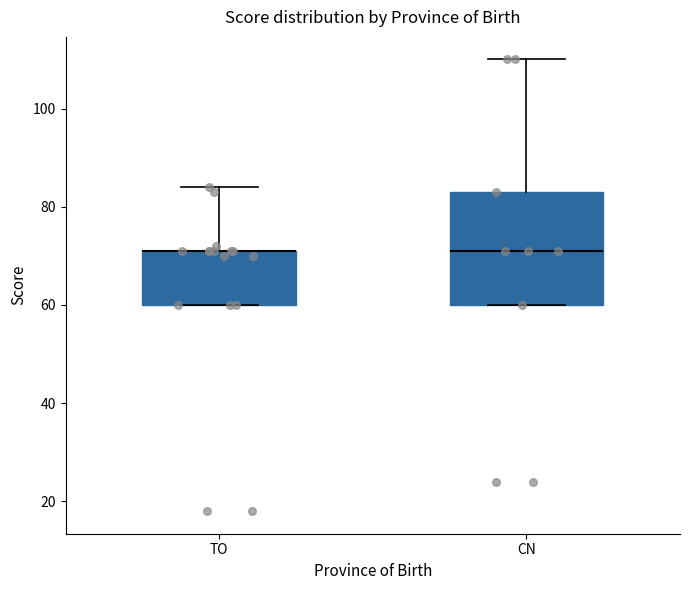

Reading left to right, read every box against the y-axis: the position of its median line, the range the box covers, and the ends of its whiskers. The values are not printed on the chart, so give them approximately, as read against the axis.

TO: median 72 (drawn on the box's upper edge), box 60 to 72, whiskers 60 to 84
CN: median 72, box 60 to 84, whiskers 60 to 110